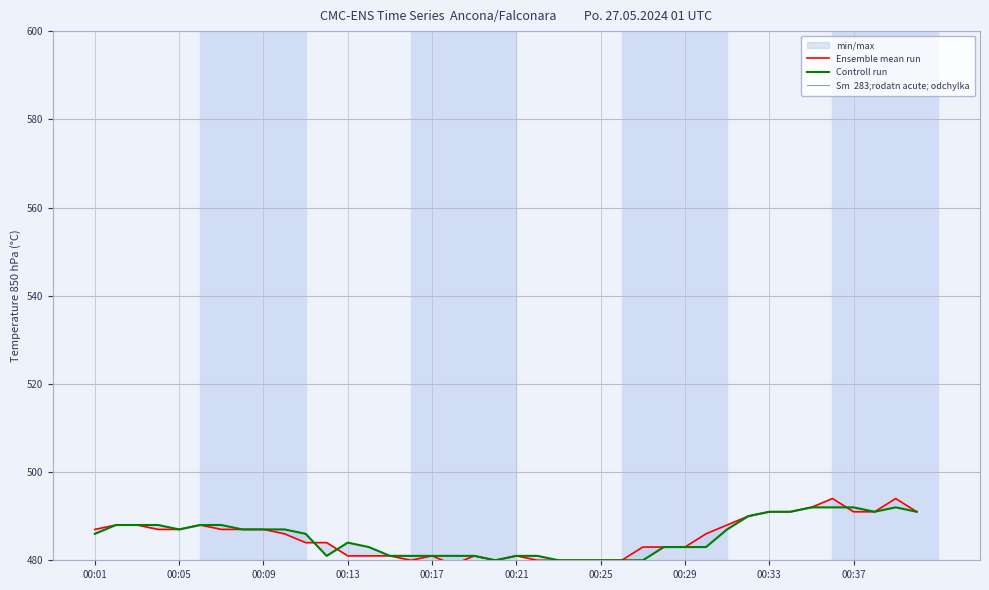

Is the value of Ensemble mean run at 37 greater than the value of Controll run at 00:01?

Yes